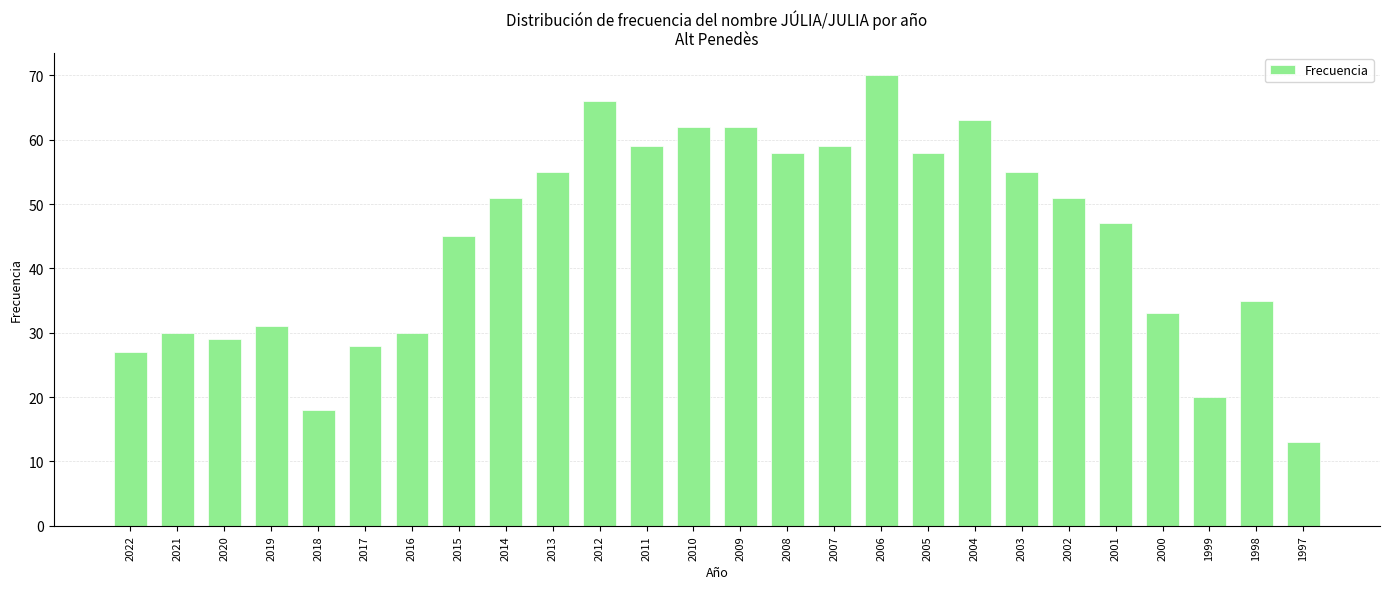

Where is the data nearest to the value 41?

2015